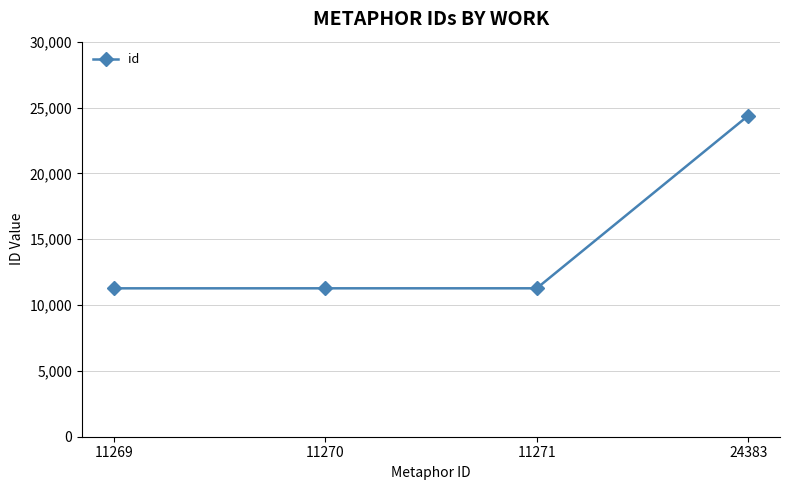

At which category does the chart reach its peak across all series?

24383